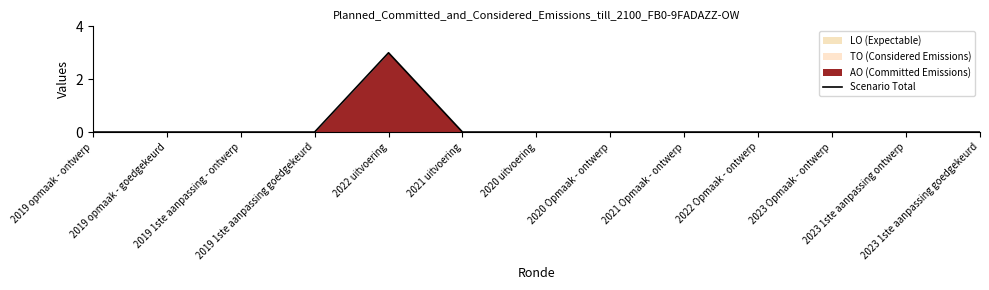

The chart shows a value of 2 at 2019 1ste aanpassing goedgekeurd. True or false?

False